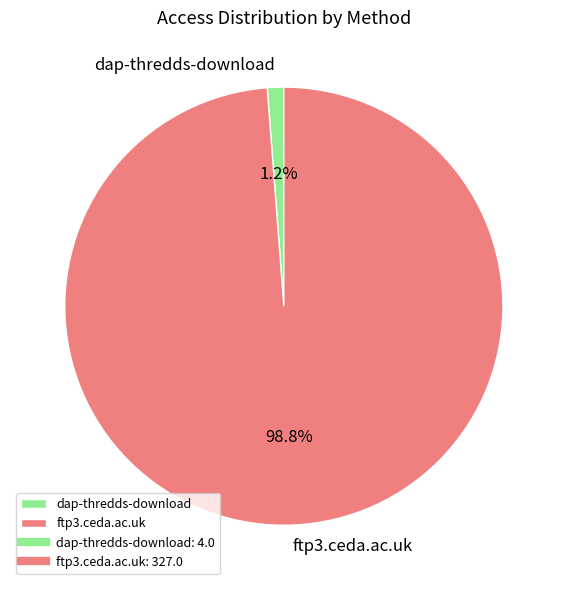

What percentage is the dap-thredds-download slice, to the nearest percent?

1%